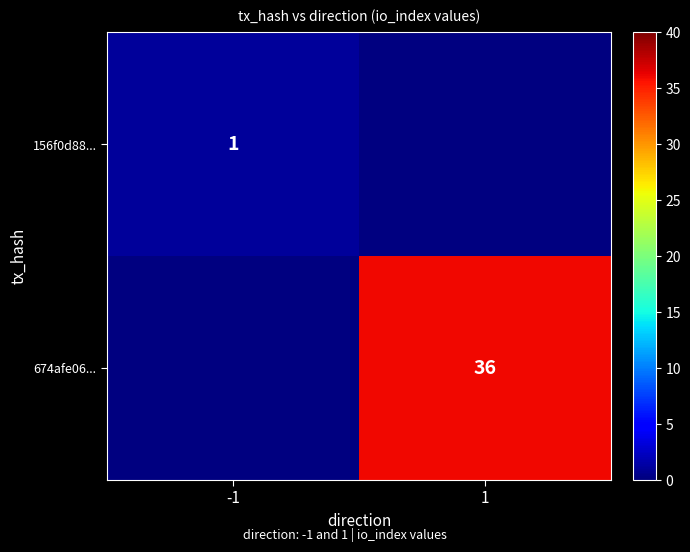

True or false: 156f0d88... has a value of 1 at -1.

True